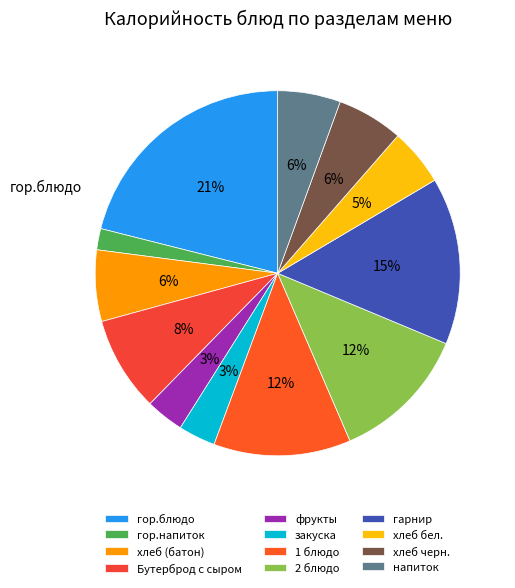

Between Бутерброд с сыром and фрукты, which is larger?

Бутерброд с сыром